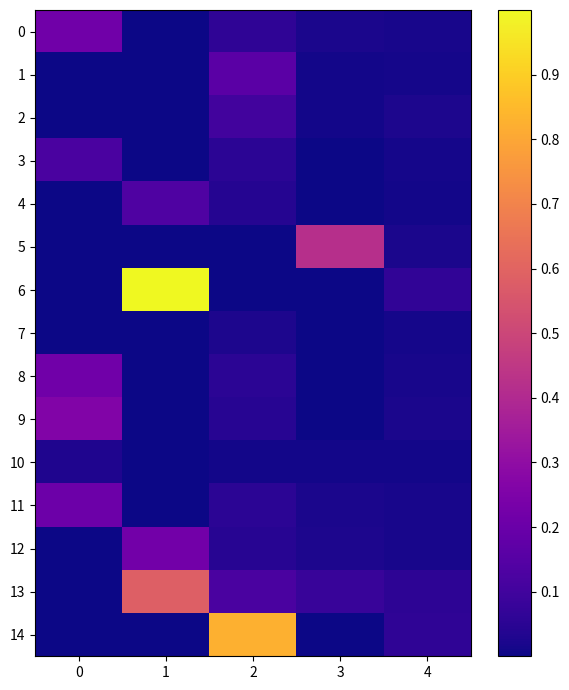

What is the greatest value displayed?

1.0